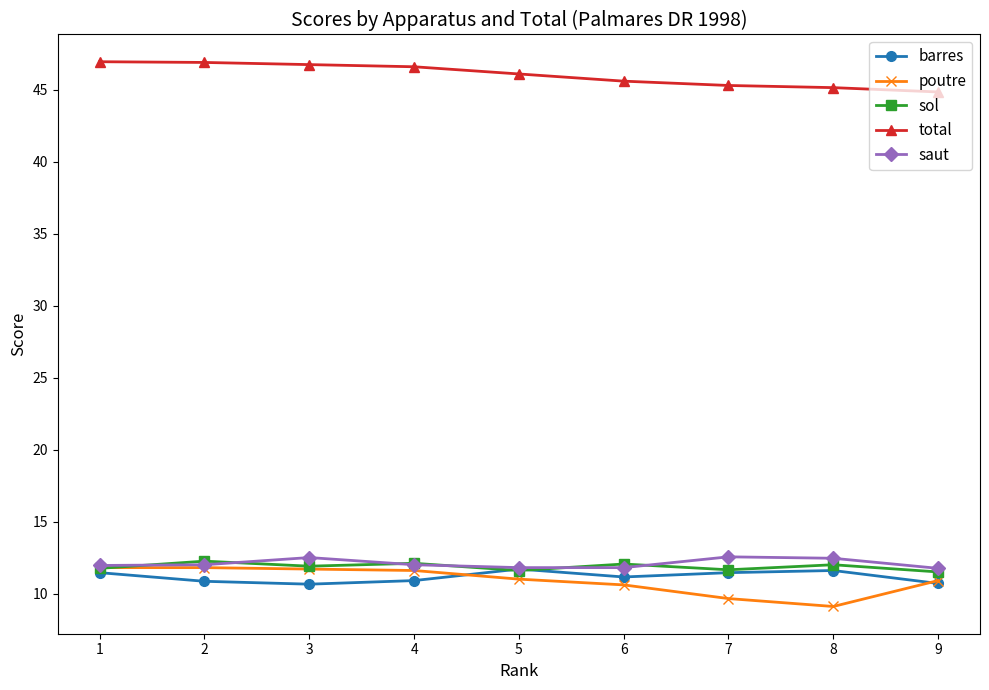

What value does the sol series have at 1?

11.8